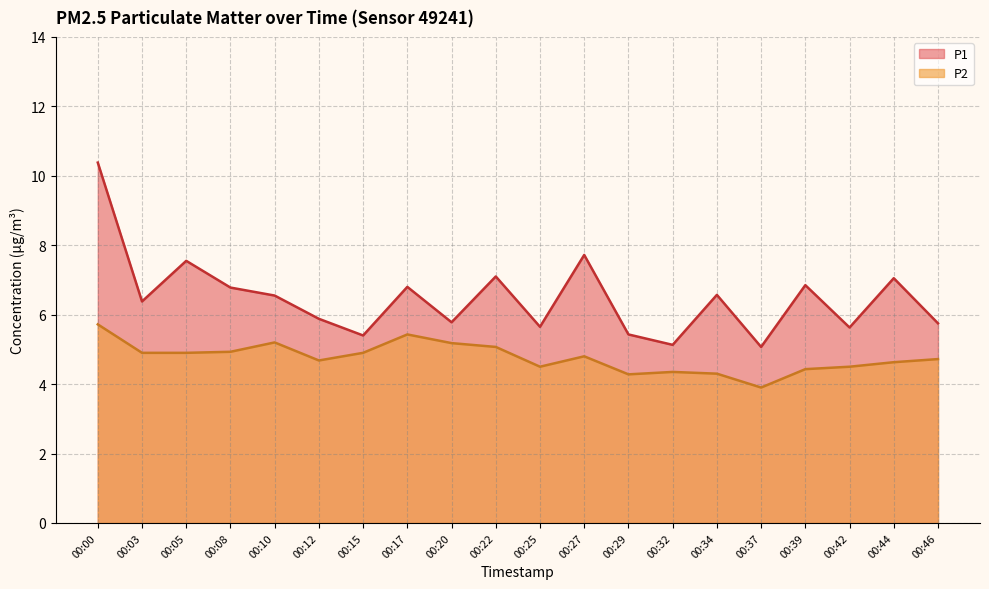

Which has a higher value, 00:37 or 00:29?

00:29